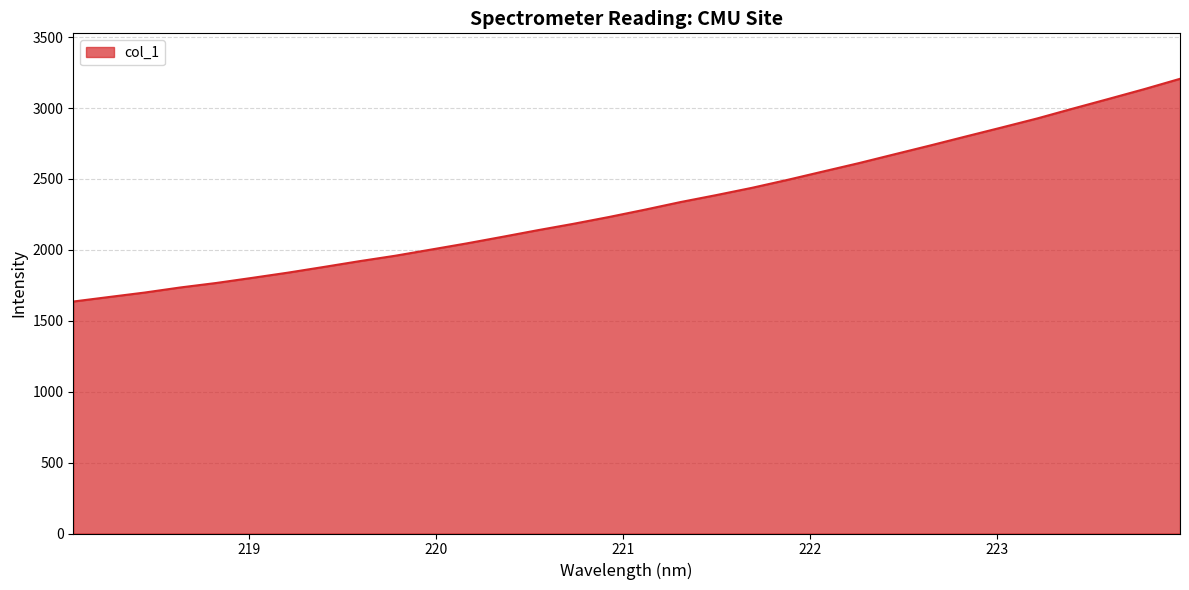

What is the minimum value shown in the chart?

1635.8